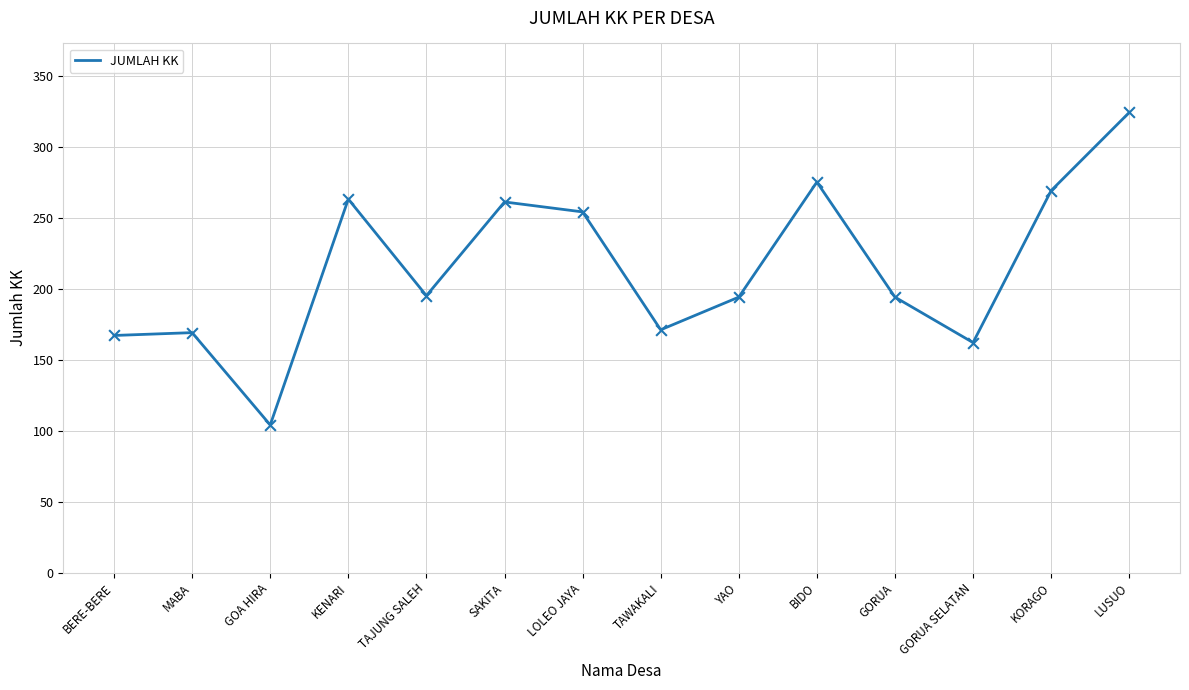

Between MABA and TAJUNG SALEH, which is larger?

TAJUNG SALEH